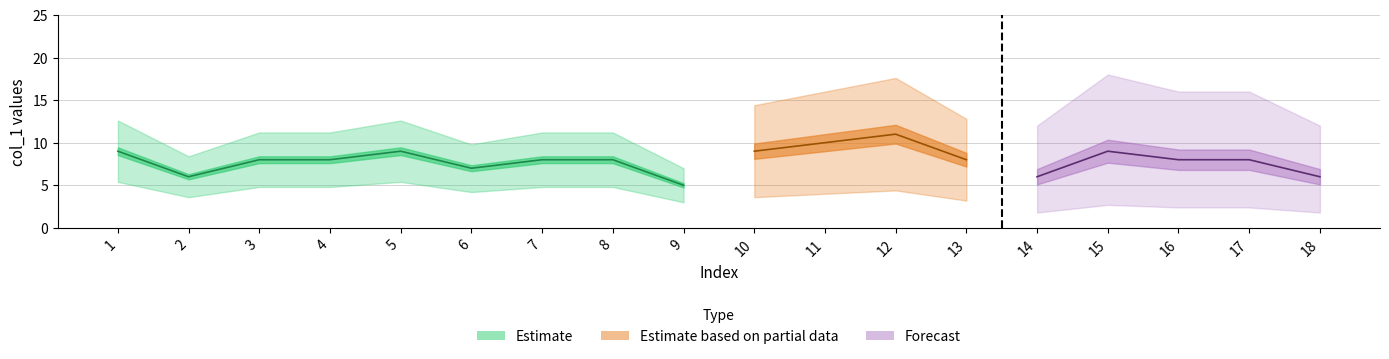

The chart shows a value of 11 at 18. True or false?

False